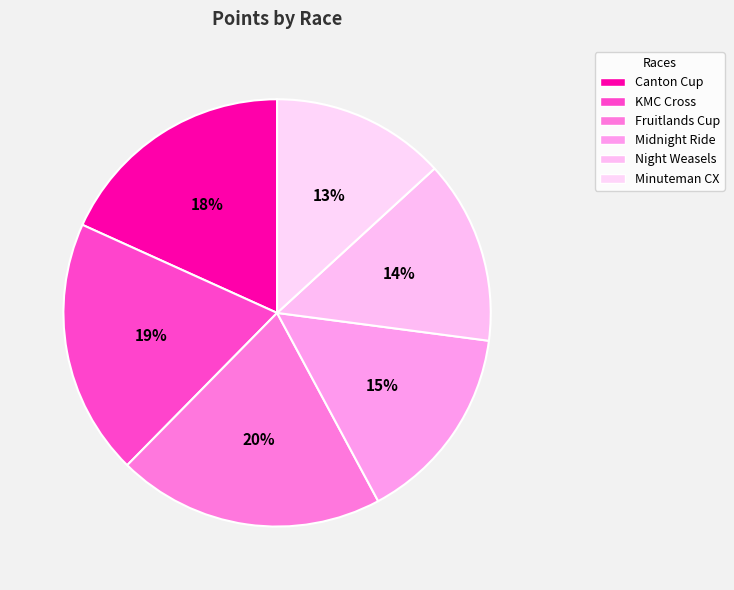

Count the number of slices in the pie.

6